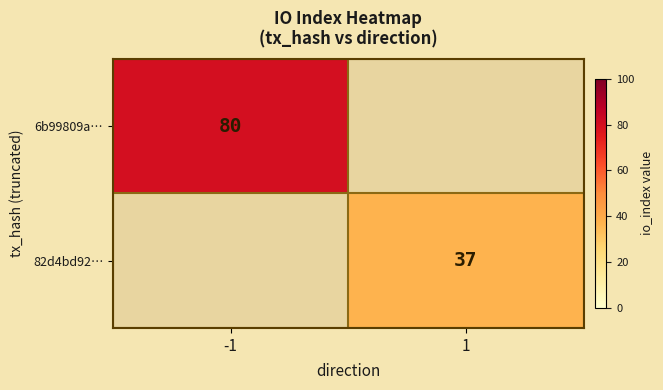

Is it true that 6b99809a… equals 42 at -1?

False